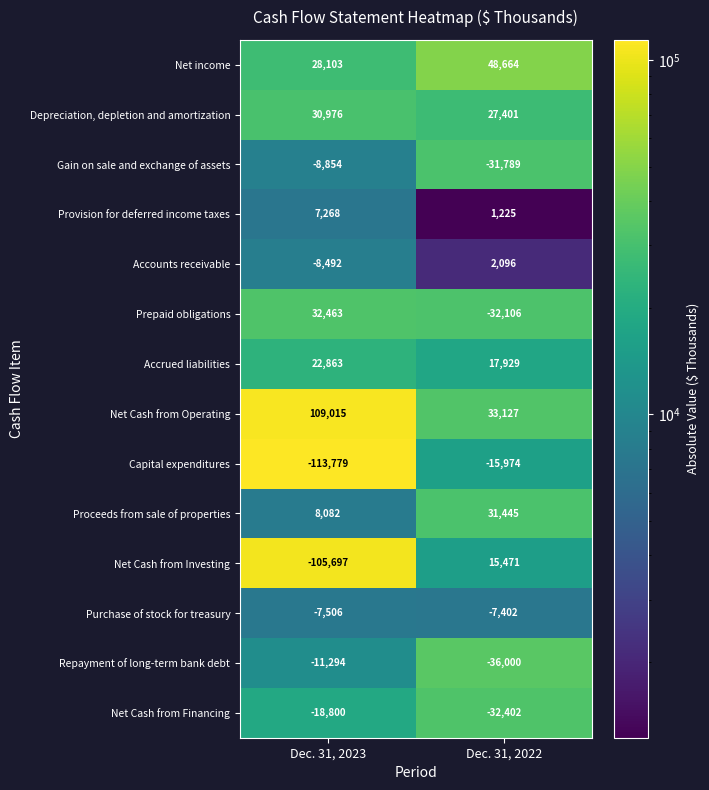

What is the average value of the Repayment of long-term bank debt series?

-23647